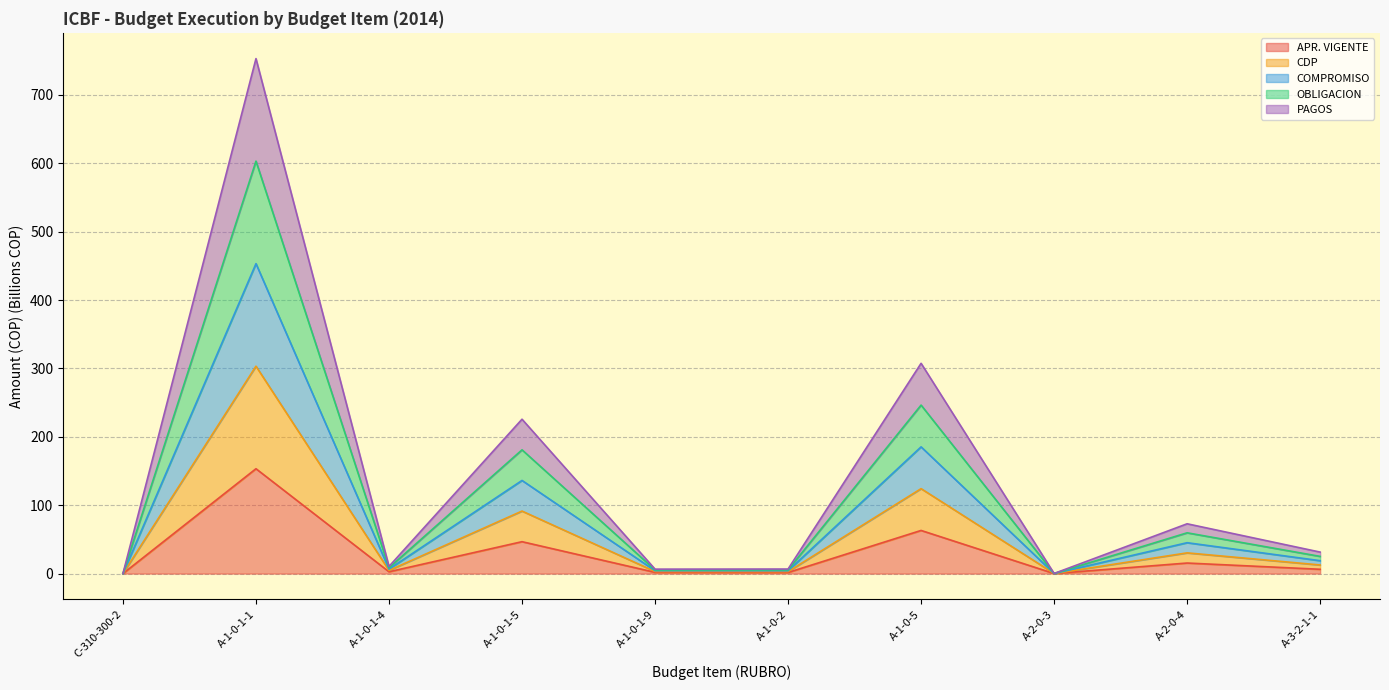

What is the label of the 9th point from the left?

A-2-0-4